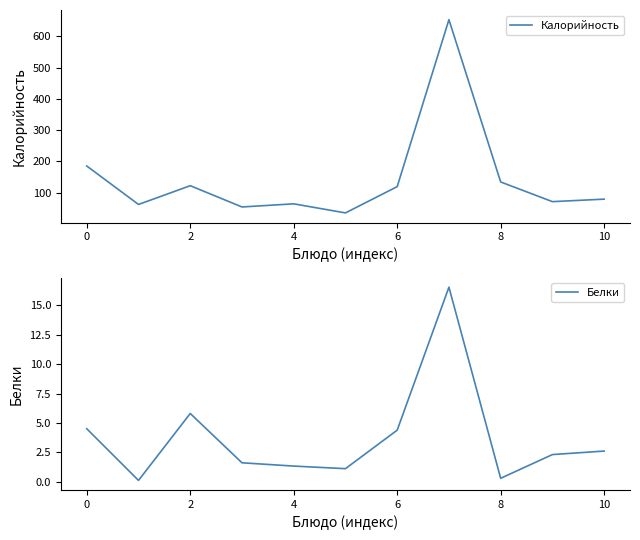

Rank the series by their average value, from lowest to highest.

Белки, Калорийность